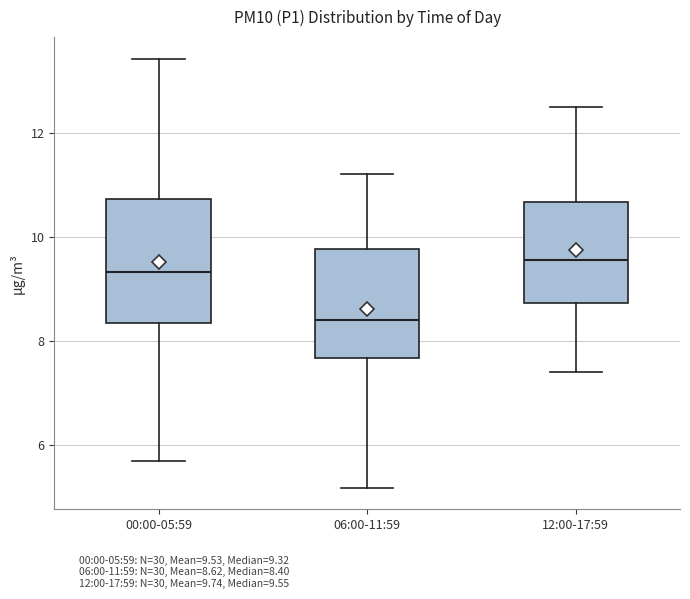

Which box is the tallest, from its lower edge to its upper edge?

00:00-05:59